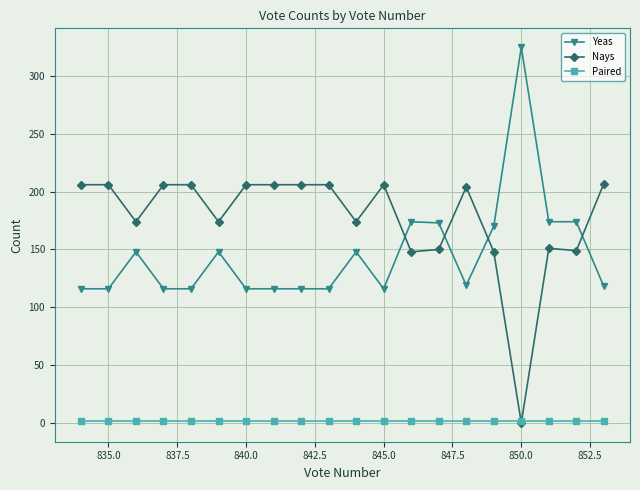

Count the number of data series in this chart.

3